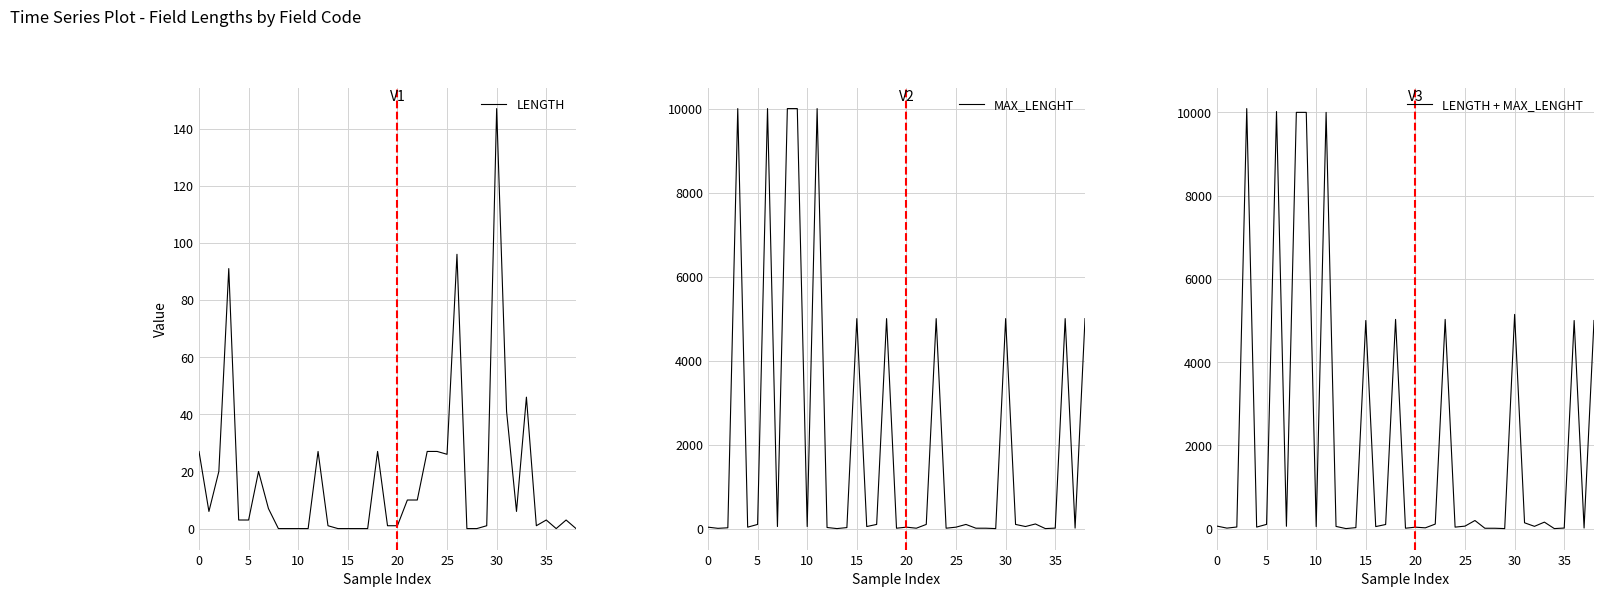

True or false: MAX_LENGHT has a value of 10 at 27.

True